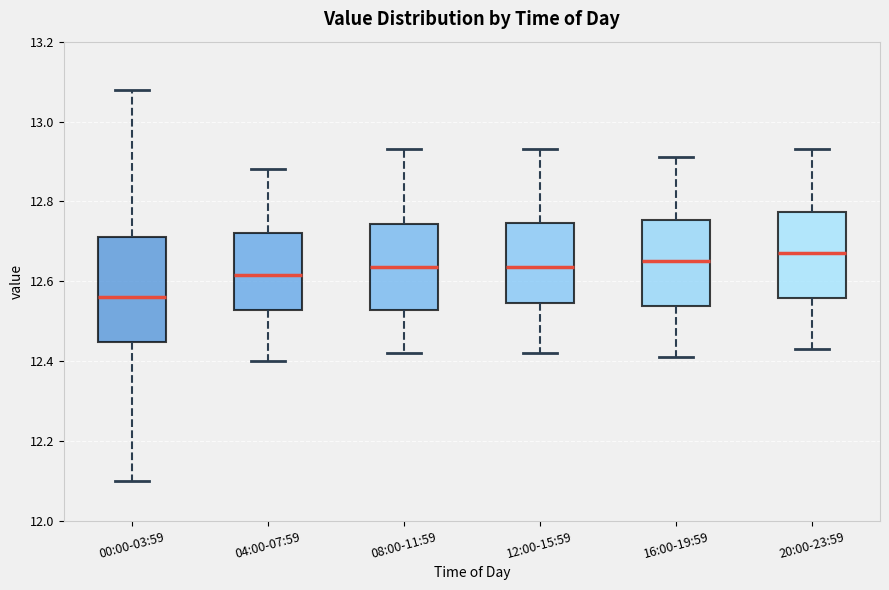

Reading left to right, read every box against the y-axis: the position of its median line, the range the box covers, and the ends of its whiskers. The values are not printed on the chart, so give them approximately, as read against the axis.

00:00-03:59: median 12.56, box 12.44 to 12.72, whiskers 12.10 to 13.08
04:00-07:59: median 12.62, box 12.52 to 12.72, whiskers 12.40 to 12.88
08:00-11:59: median 12.64, box 12.52 to 12.74, whiskers 12.42 to 12.94
12:00-15:59: median 12.64, box 12.54 to 12.74, whiskers 12.42 to 12.94
16:00-19:59: median 12.66, box 12.54 to 12.76, whiskers 12.42 to 12.92
20:00-23:59: median 12.68, box 12.56 to 12.78, whiskers 12.44 to 12.94